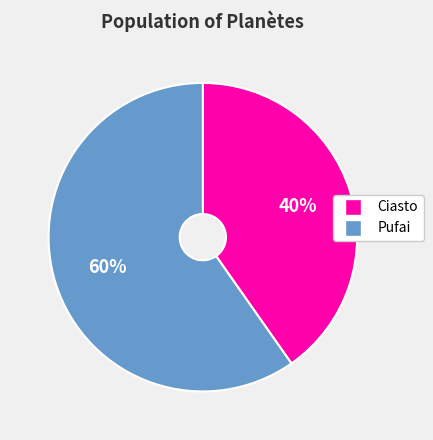

Between Ciasto and Pufai, which is larger?

Pufai